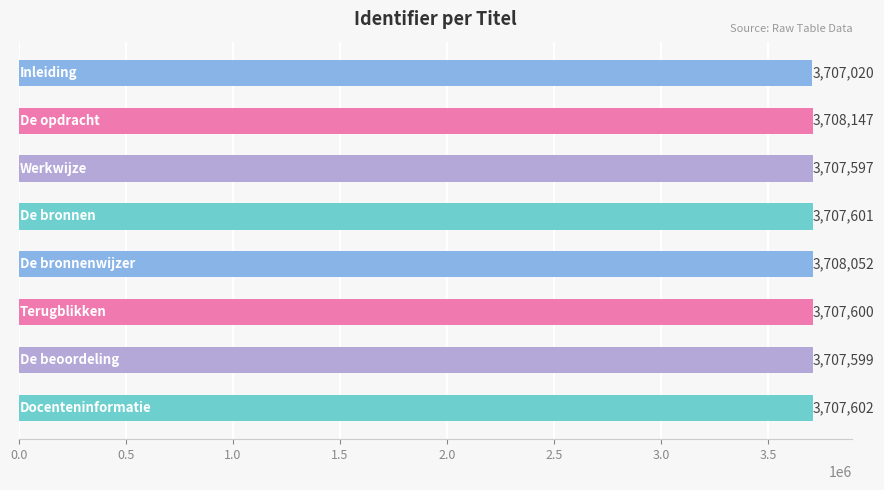

What is the difference between the second highest and second lowest values?

455